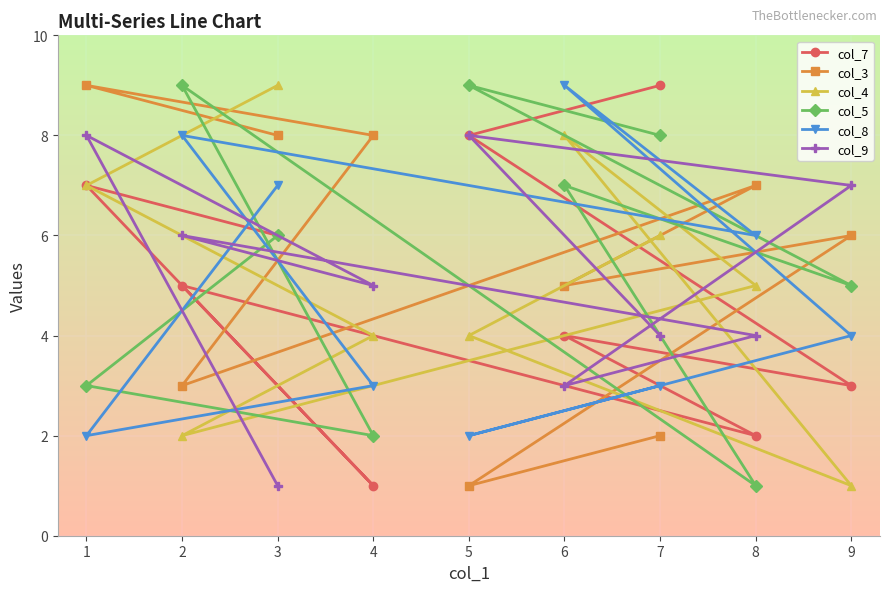

Is it true that col_8 equals 1 at 1?

False